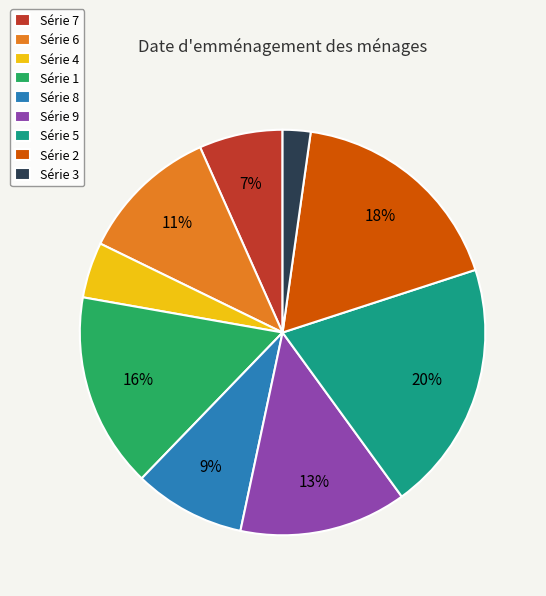

How many slices are in this pie chart?

9